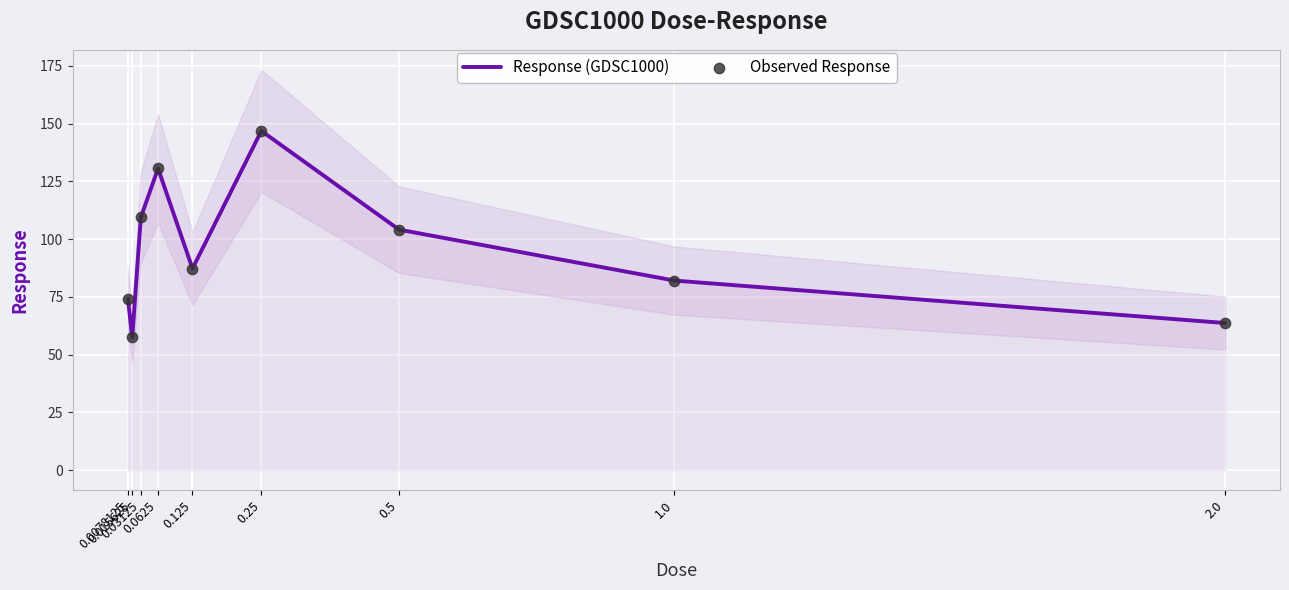

Which series has the largest Y range (max minus min)?

Response (GDSC1000)